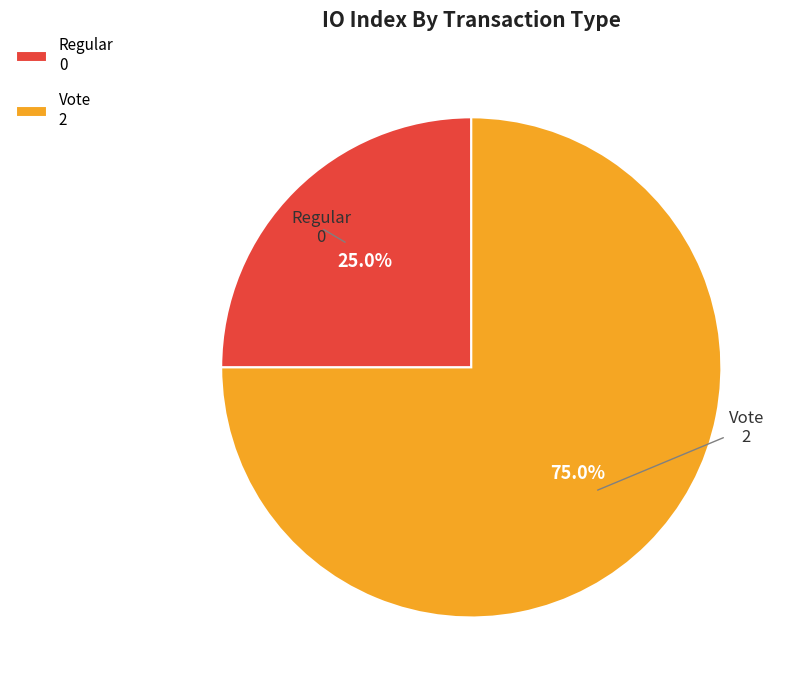

Which category has the biggest portion of the pie?

Vote